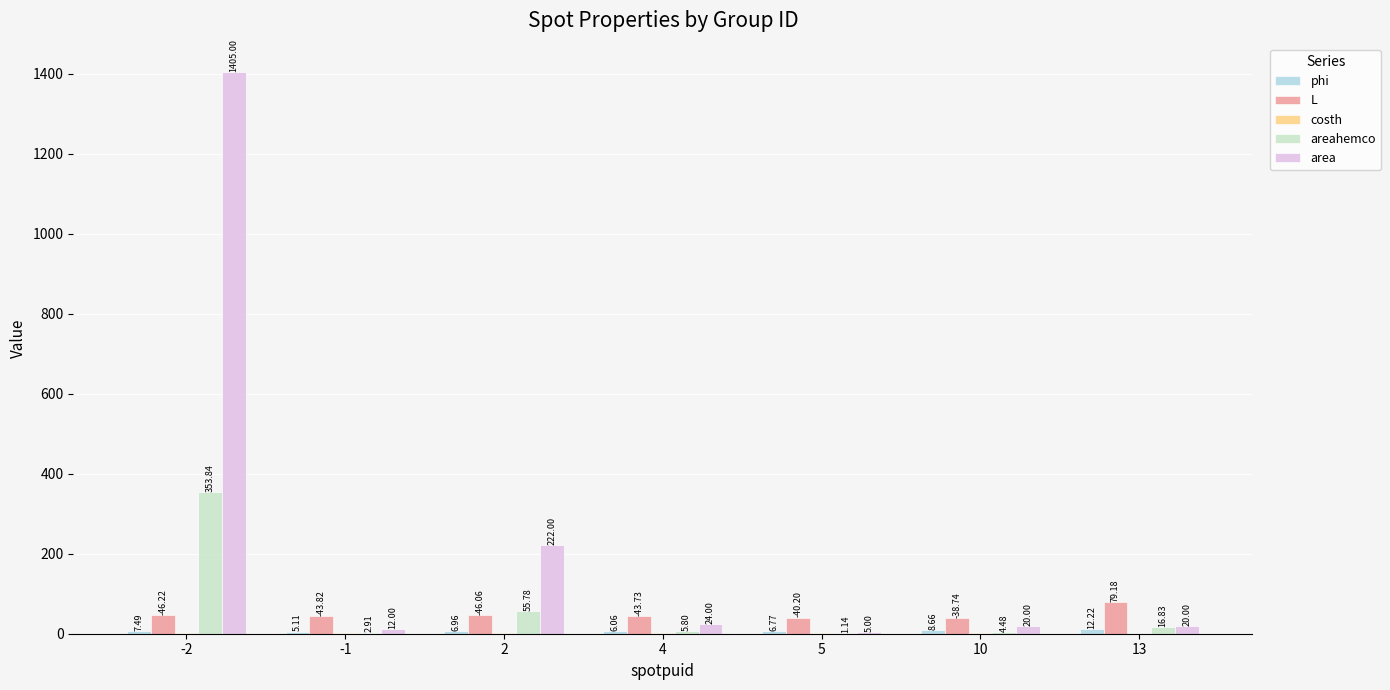

What is the greatest value displayed?

1405.0